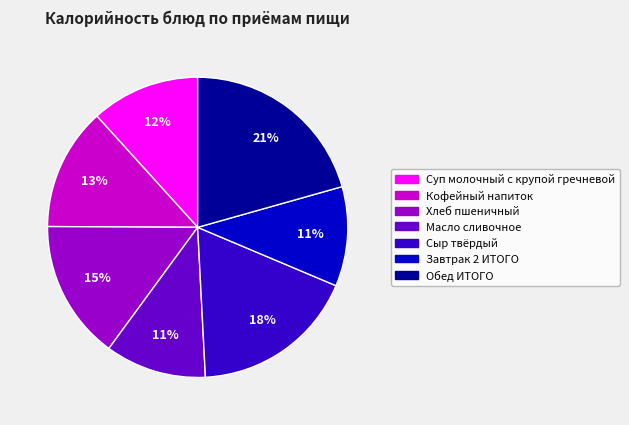

The Хлеб пшеничный slice represents 25% of the pie. True or false?

False